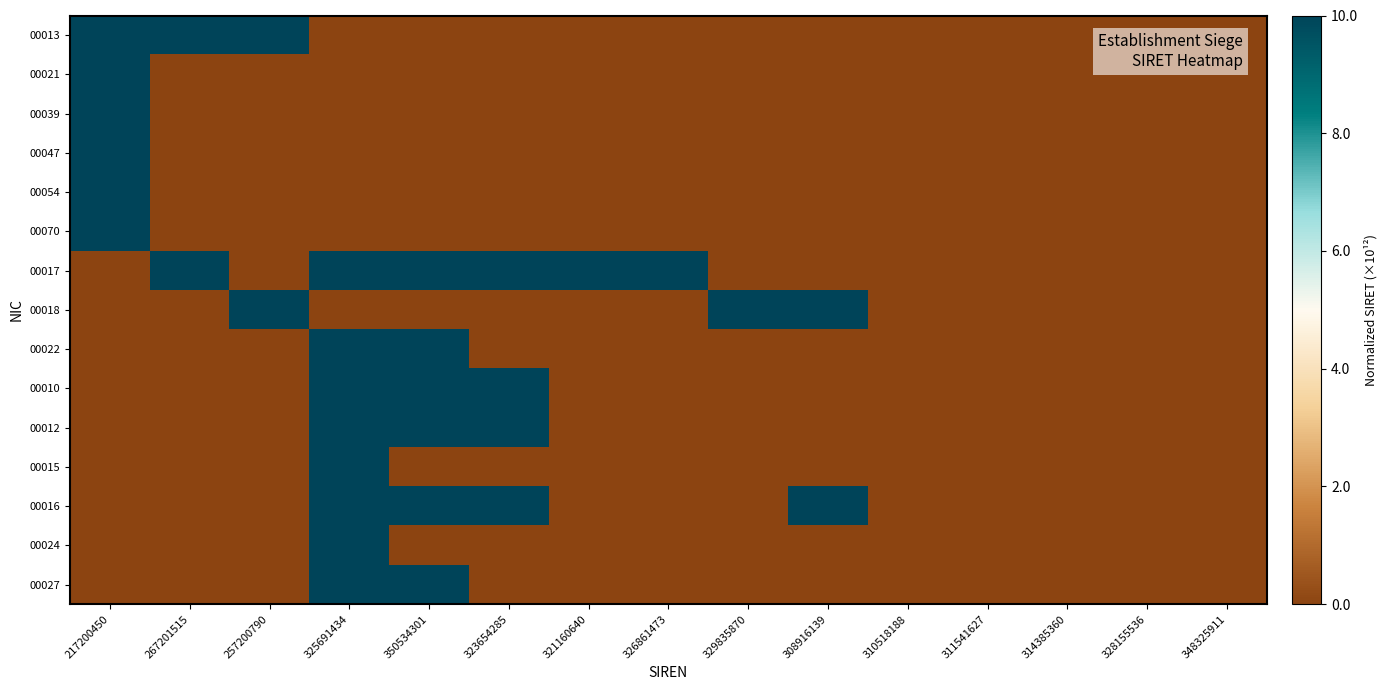

Which series has the largest total across all categories?

00017